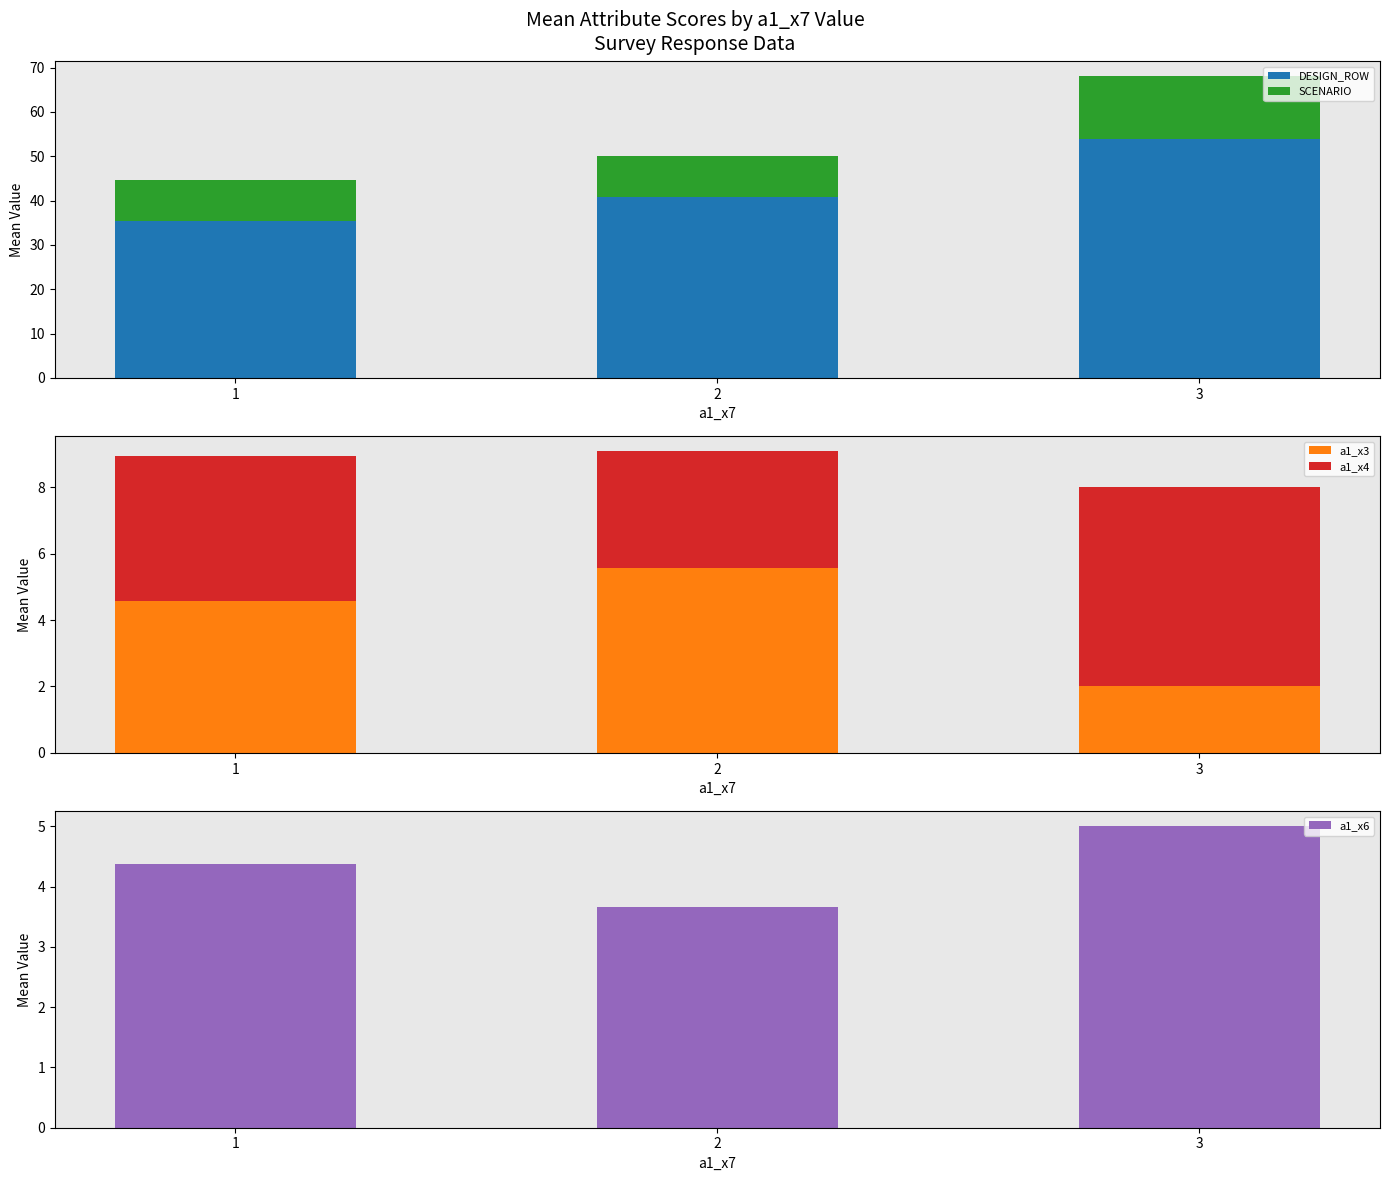

What is the value of the a1_x6 bar at the 3rd from the left?

5.0